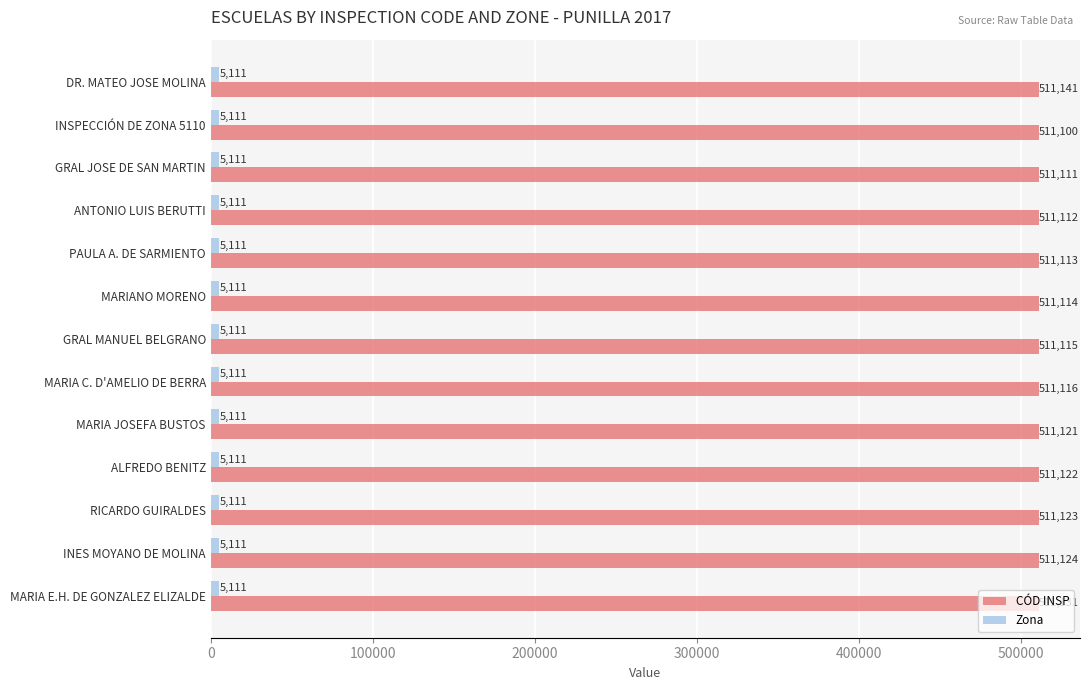

What is the difference between the maximum and second lowest values in the CÓD INSP series?

30